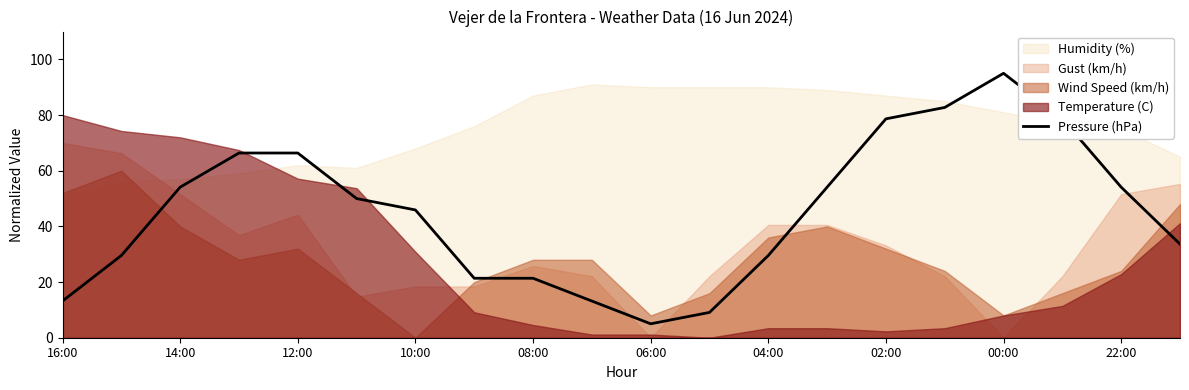

What is the minimum value for Pressure (hPa)?

5.0